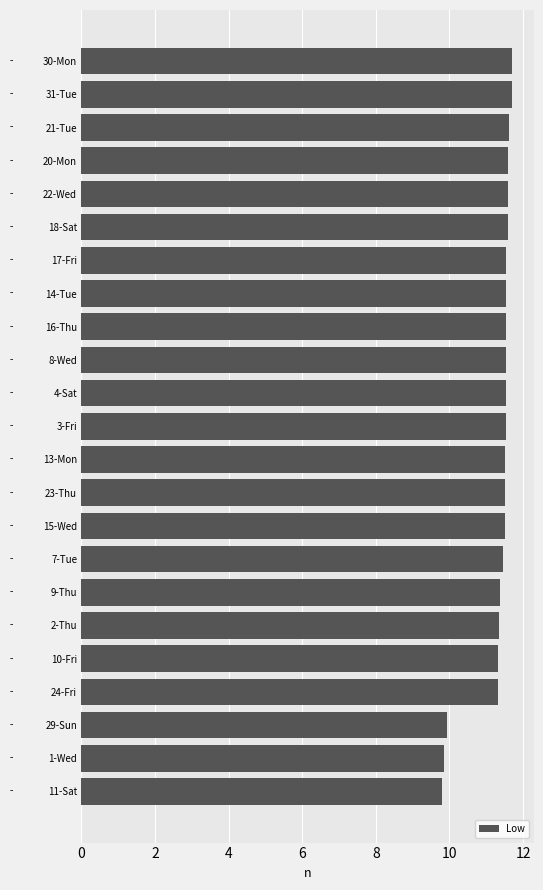

What is the average value?

11.3